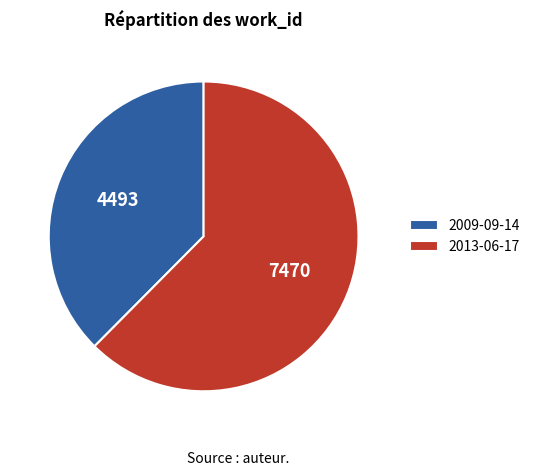

True or false: 2013-06-17 accounts for 56% of the total.

False